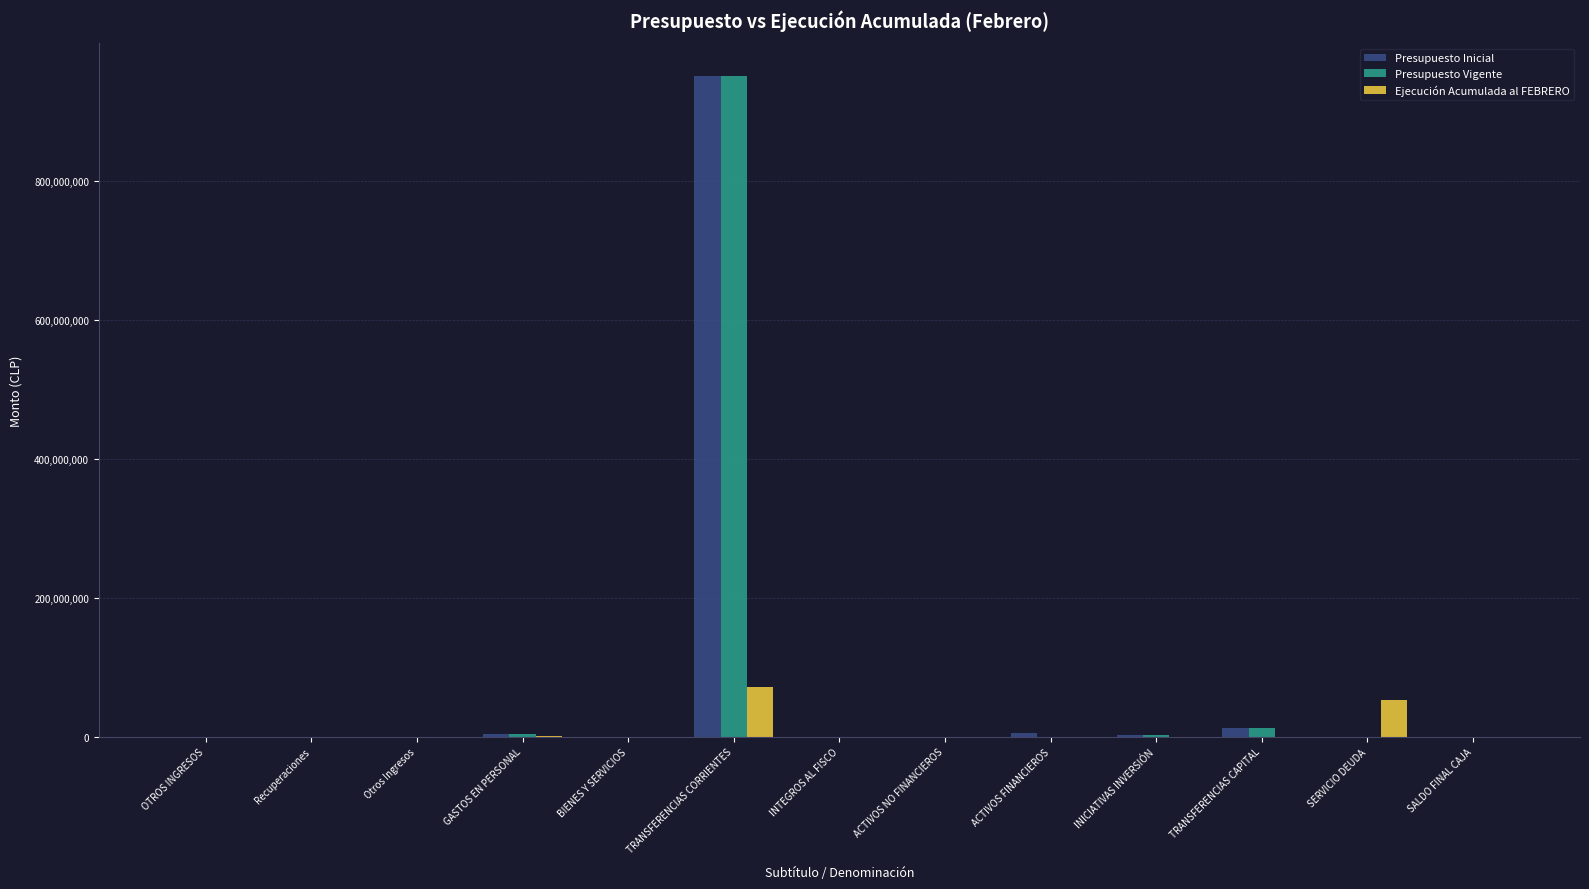

What is the sum of all Presupuesto Vigente values?

970545331